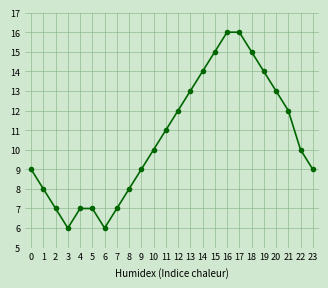

What is the minimum value shown in the chart?

6